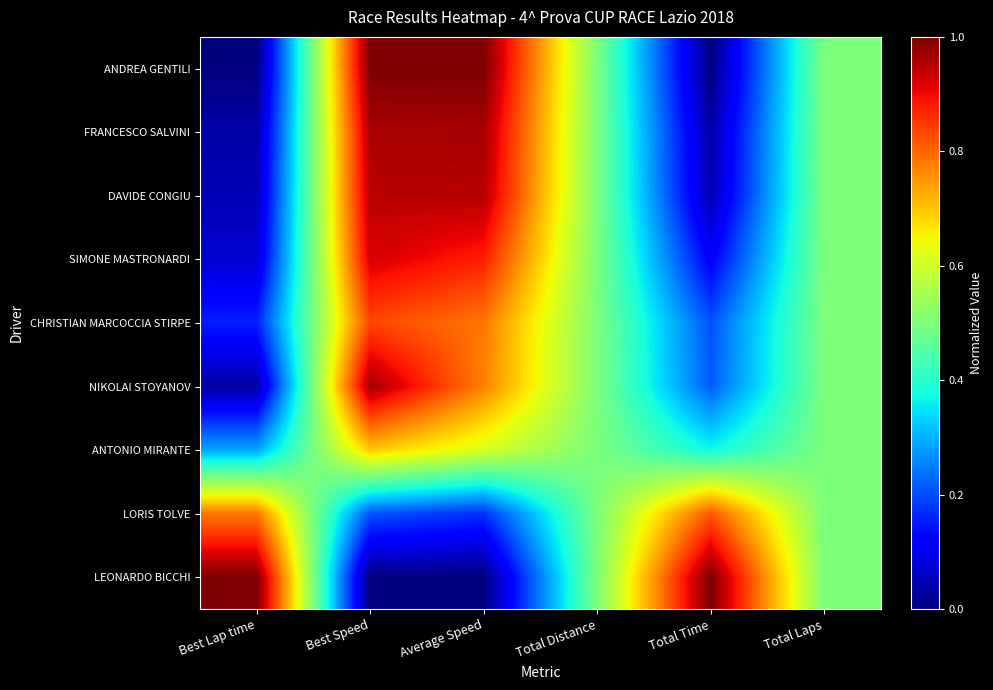

How many series are shown in this chart?

9